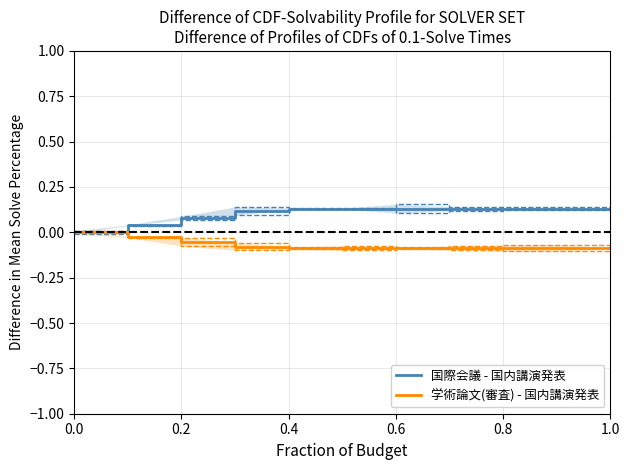

True or false: 学術論文(審査) - 国内講演発表 has a value of -0.1 at 0.4.

True